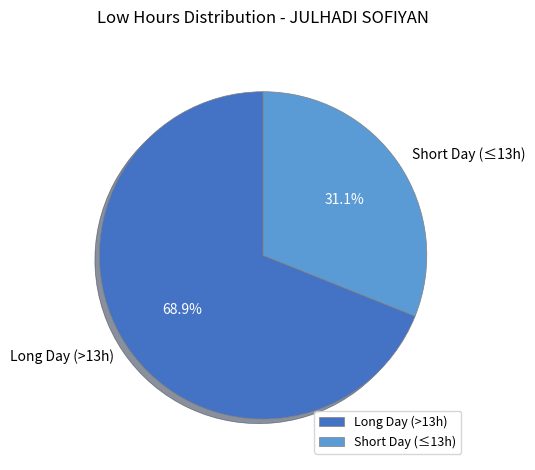

Is there any slice that represents more than half of the pie?

Yes